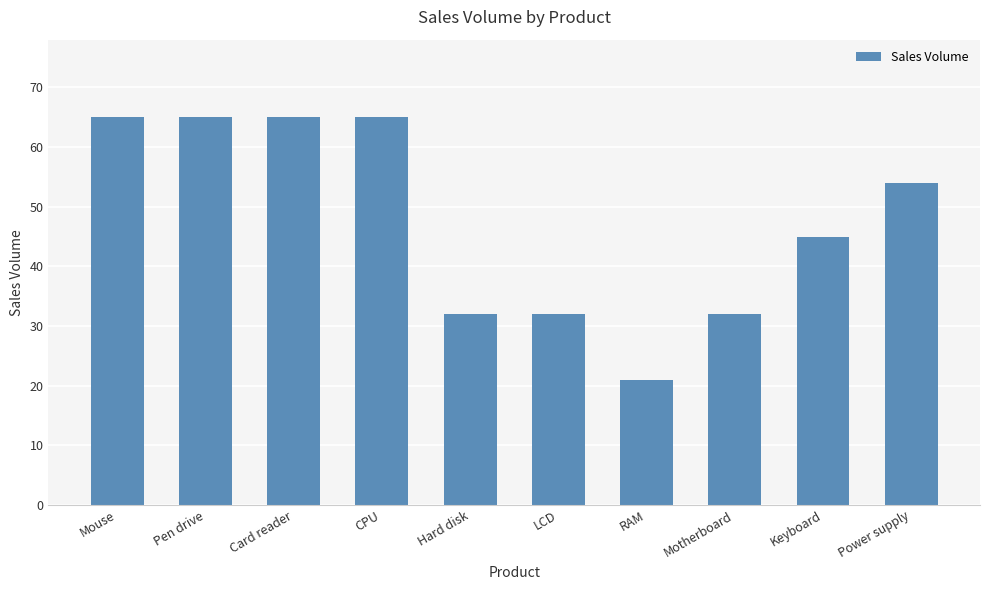

What is the greatest value displayed?

65